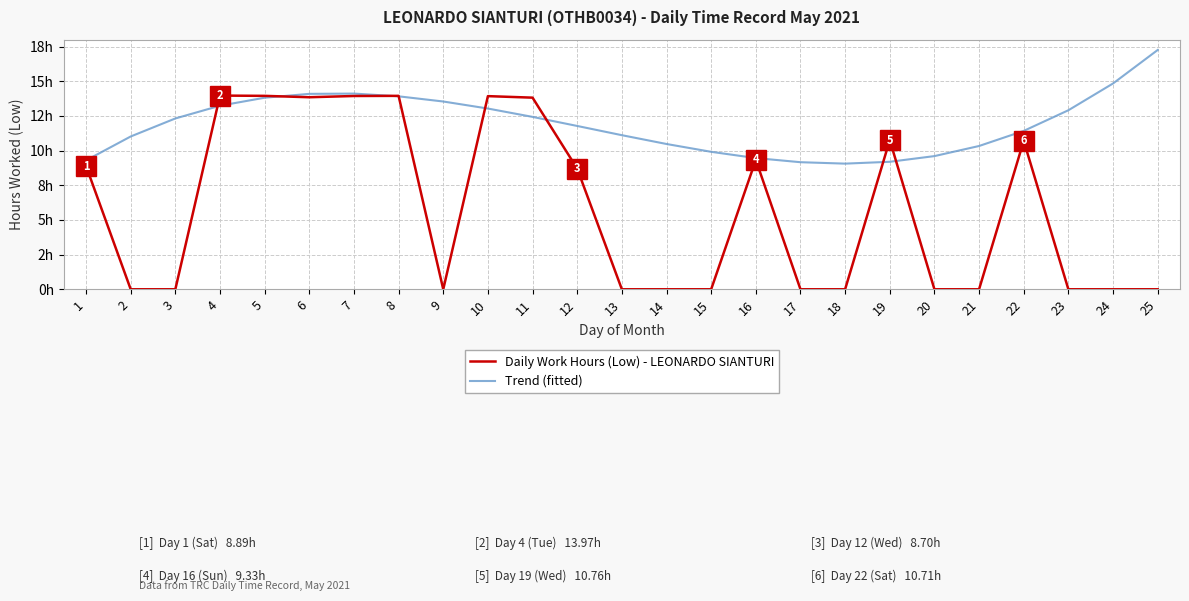

Is this an area chart (filled region under the line)?

No